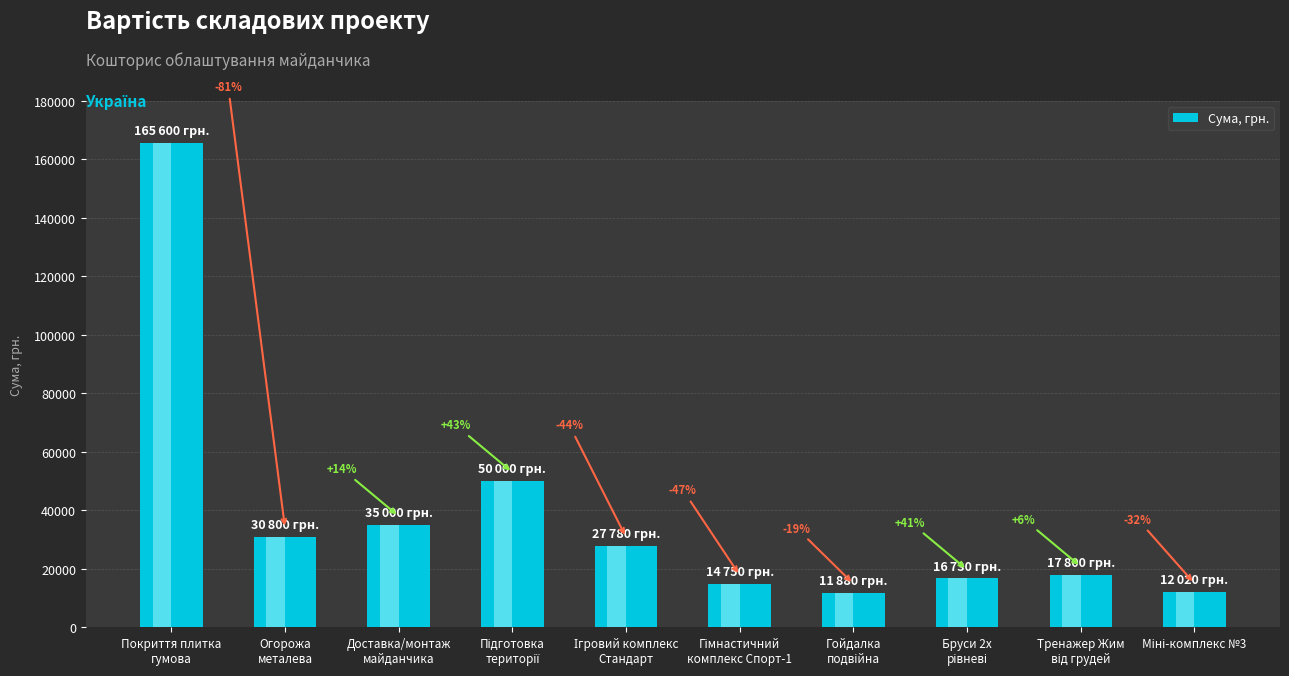

Reading left to right, list all the values displayed in this chart.

Покриття плитка
гумова=165600	Огорожа
металева=30800	Доставка/монтаж
майданчика=35000	Підготовка
території=50000	Ігровий комплекс
Стандарт=27780	Гімнастичний
комплекс Спорт-1=14750	Гойдалка
подвійна=11880	Бруси 2х
рівневі=16730	Тренажер Жим
від грудей=17800	Міні-комплекс №3=12020